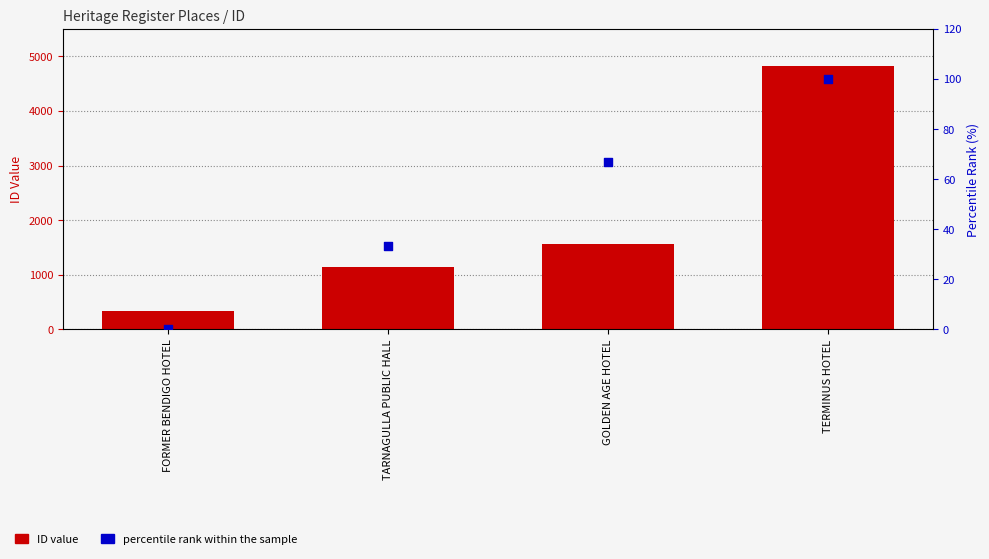

What are all the series names shown in the legend?

ID value, percentile rank within the sample